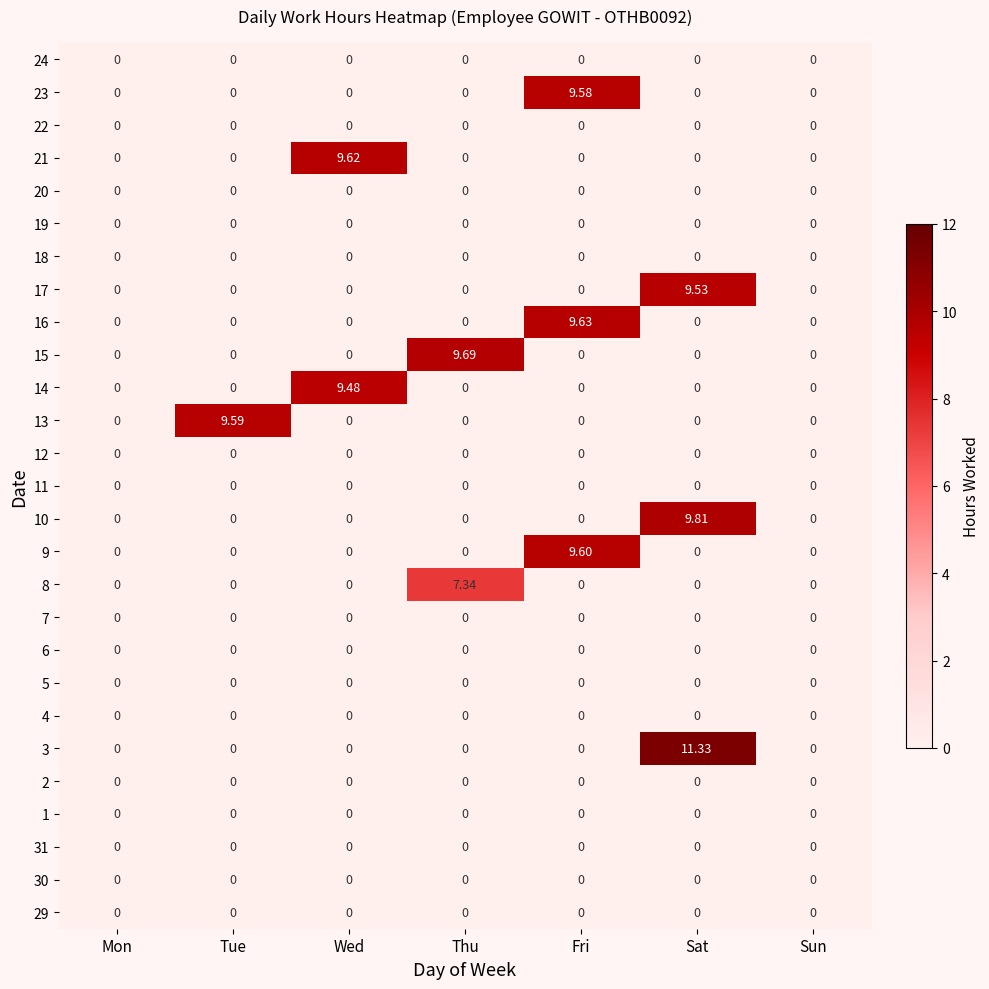

Which category has the highest value across all series?

Sat